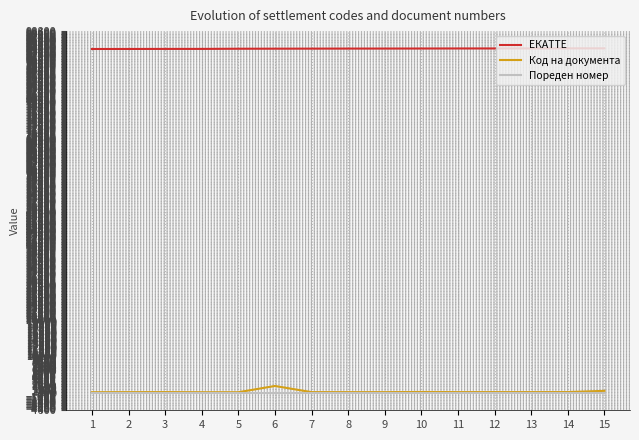

What is the greatest value displayed?

94191